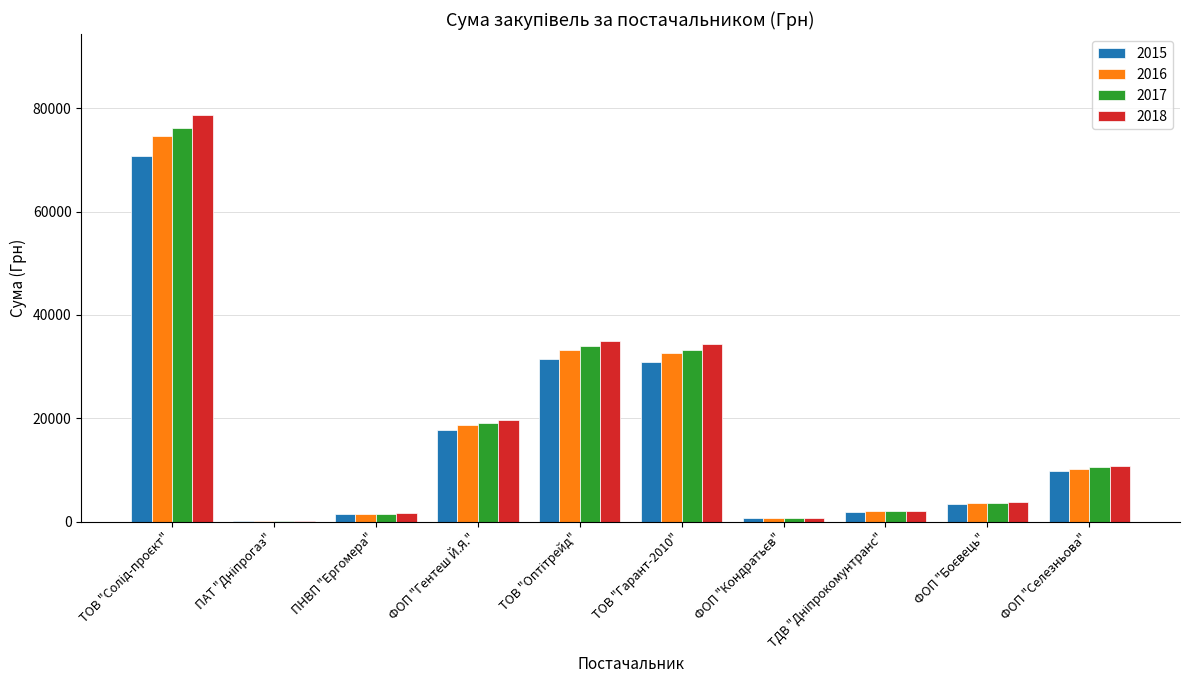

How many distinct data groups are displayed?

4